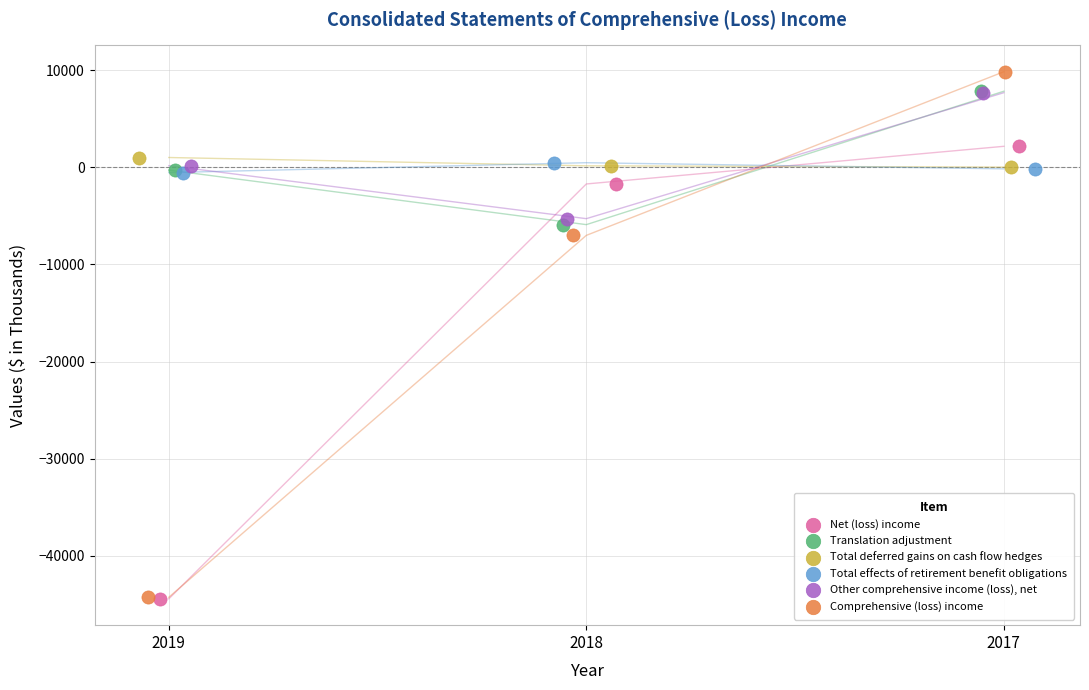

Which series has the widest spread of Y values?

Comprehensive (loss) income